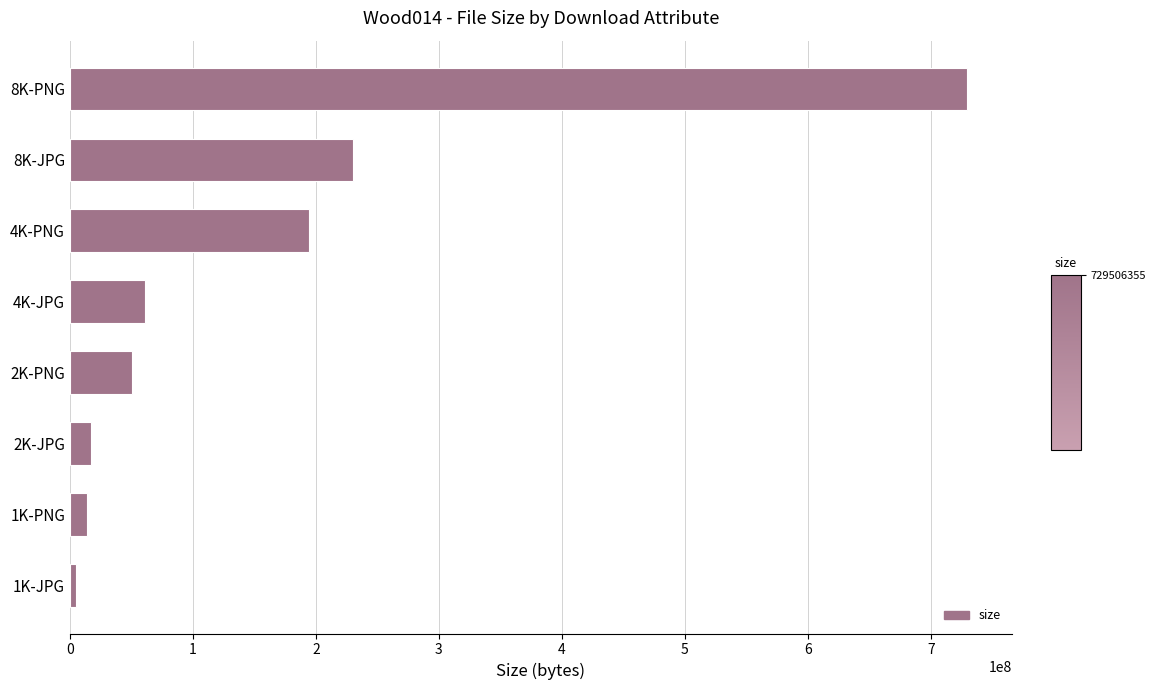

What is the change in value from 2K-PNG to 8K-PNG?

+678594794